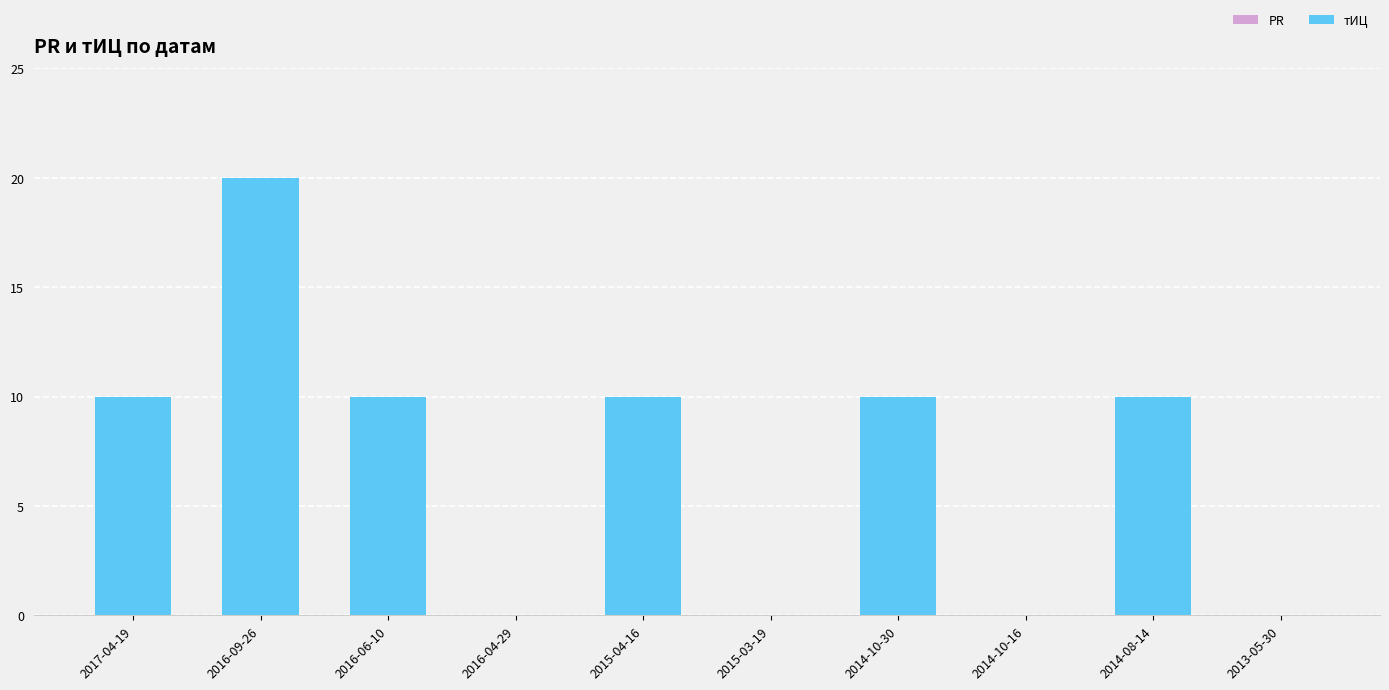

What is the maximum value shown in the chart?

20